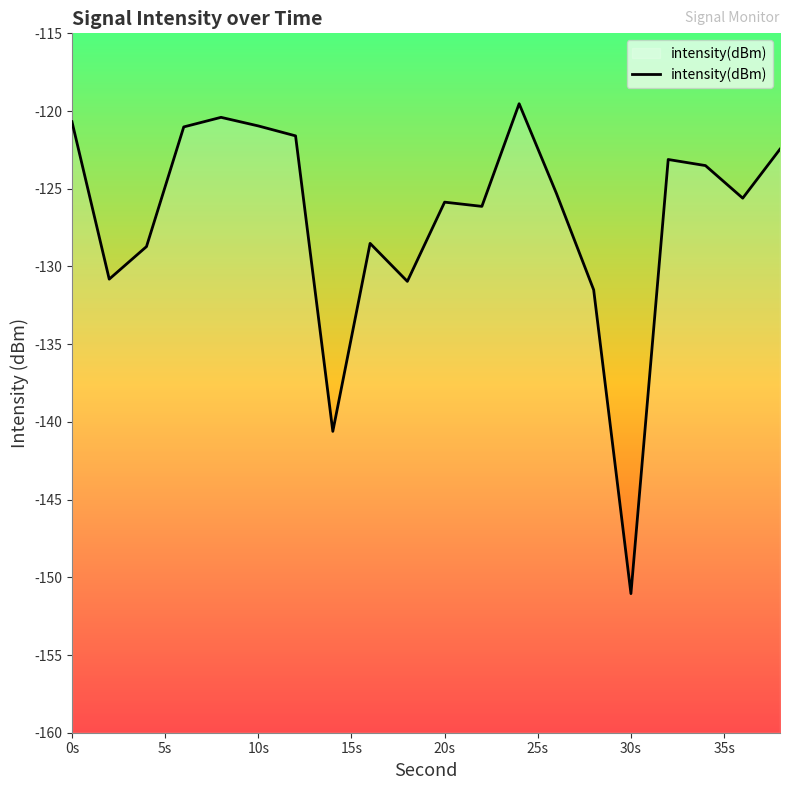

True or false: the data shows -121.0 at 10s.

True